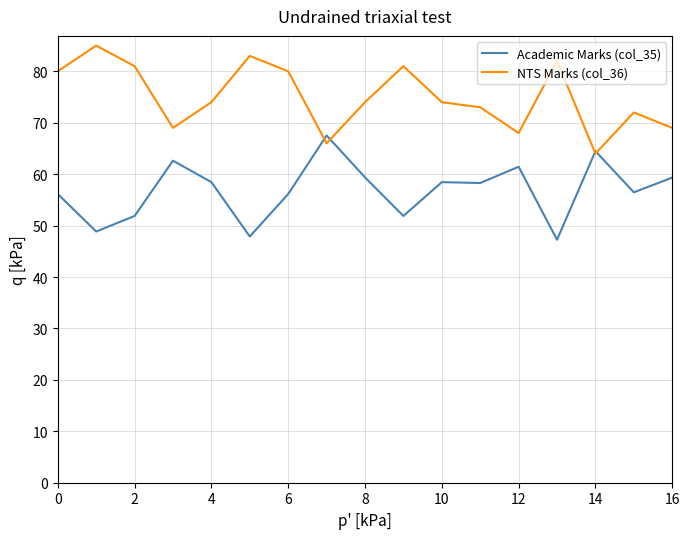

What is the greatest value displayed?

85.0